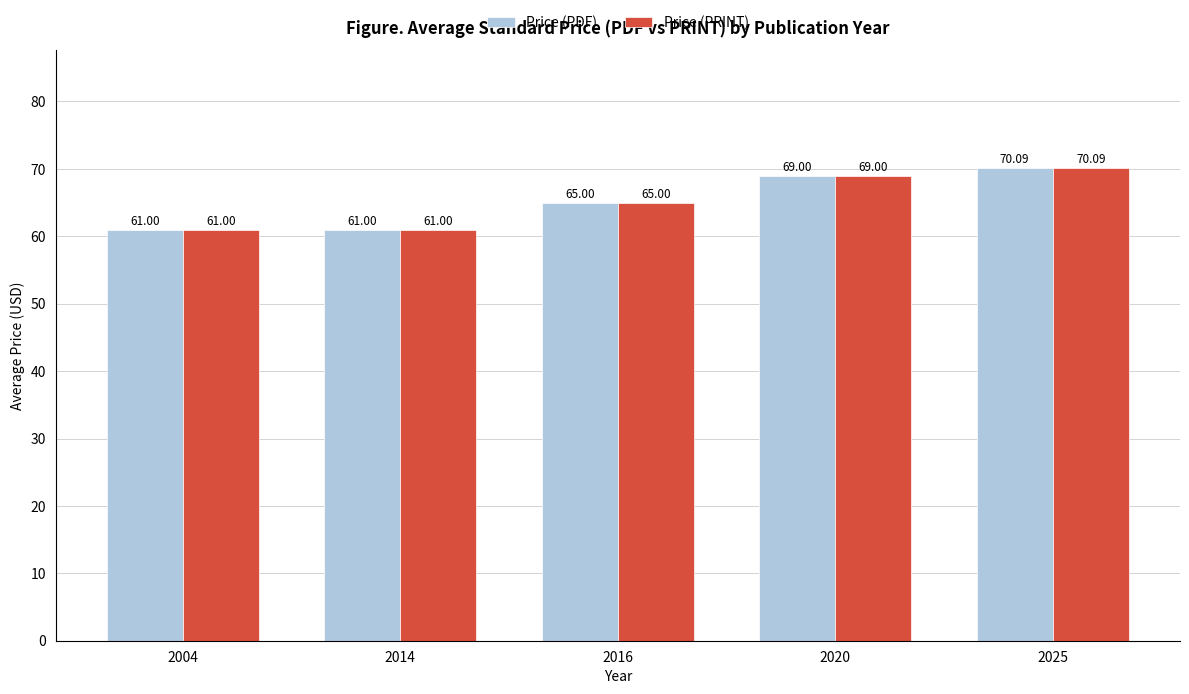

What are all the series names shown in the legend?

Price (PDF), Price (PRINT)